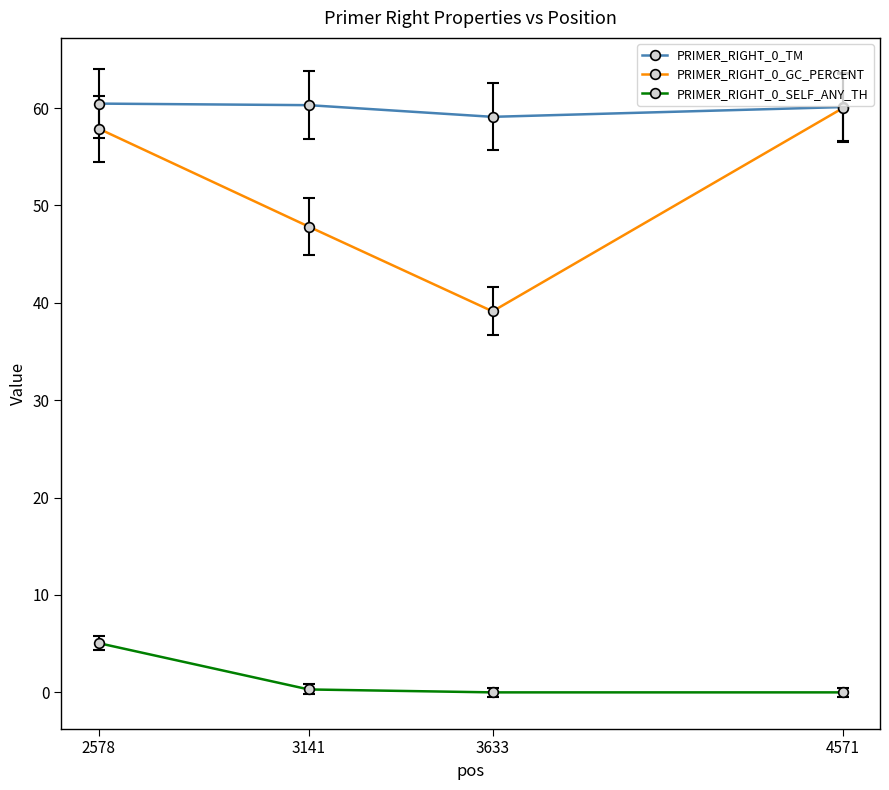

How many lines are shown in the chart?

3